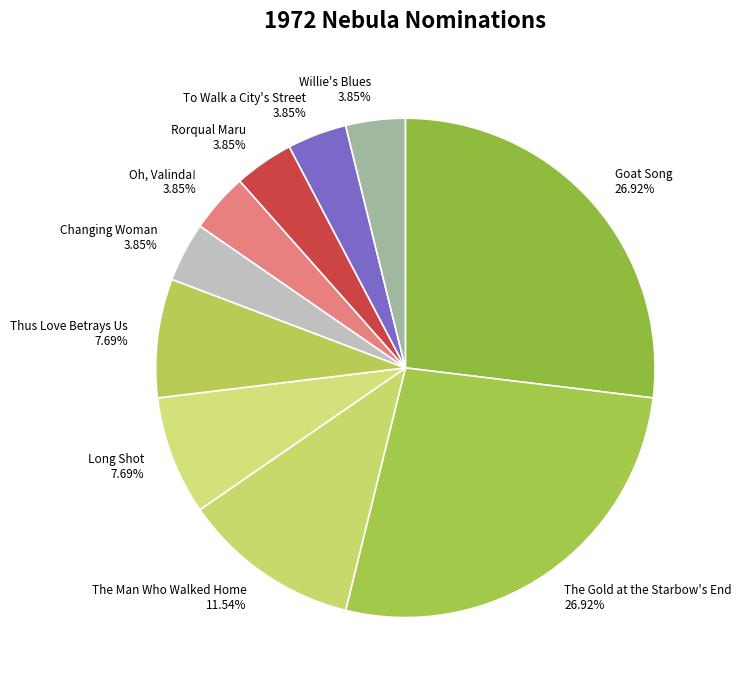

Count the number of slices in the pie.

10